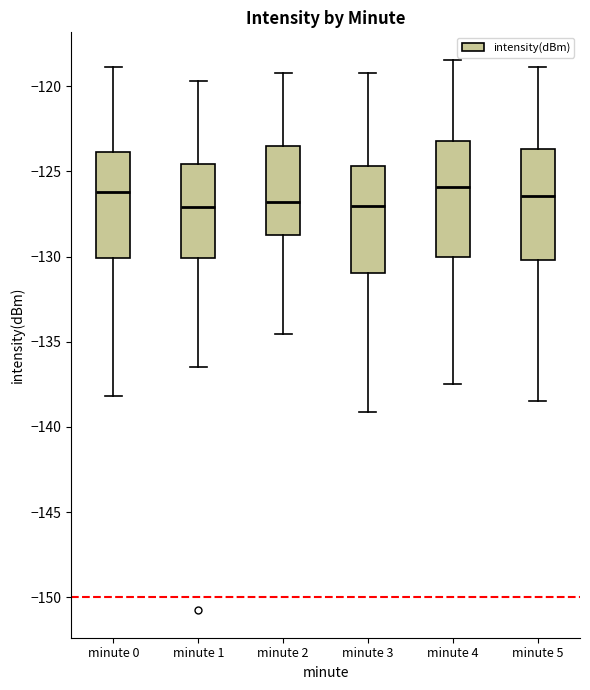

Reading left to right, transcribe this box plot: for each box, give where its median line is, the range the box spans, and where its two whiskers end, as read against the y-axis. The values are not printed on the chart, so give them approximately, as read against the axis.

minute 0: median -126.0, box -130.0 to -124.0, whiskers -138.0 to -119.0
minute 1: median -127.0, box -130.0 to -124.5, whiskers -136.5 to -119.5
minute 2: median -127.0, box -129.0 to -123.5, whiskers -134.5 to -119.0
minute 3: median -127.0, box -131.0 to -124.5, whiskers -139.0 to -119.0
minute 4: median -126.0, box -130.0 to -123.0, whiskers -137.5 to -118.5
minute 5: median -126.5, box -130.0 to -123.5, whiskers -138.5 to -119.0